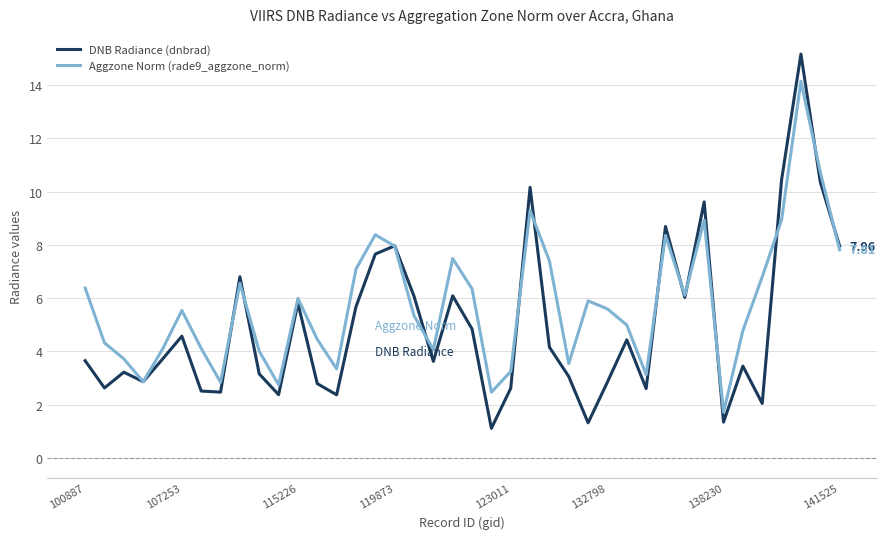

After their last crossing, which series has the higher values: DNB Radiance (dnbrad) or Aggzone Norm (rade9_aggzone_norm)?

DNB Radiance (dnbrad)